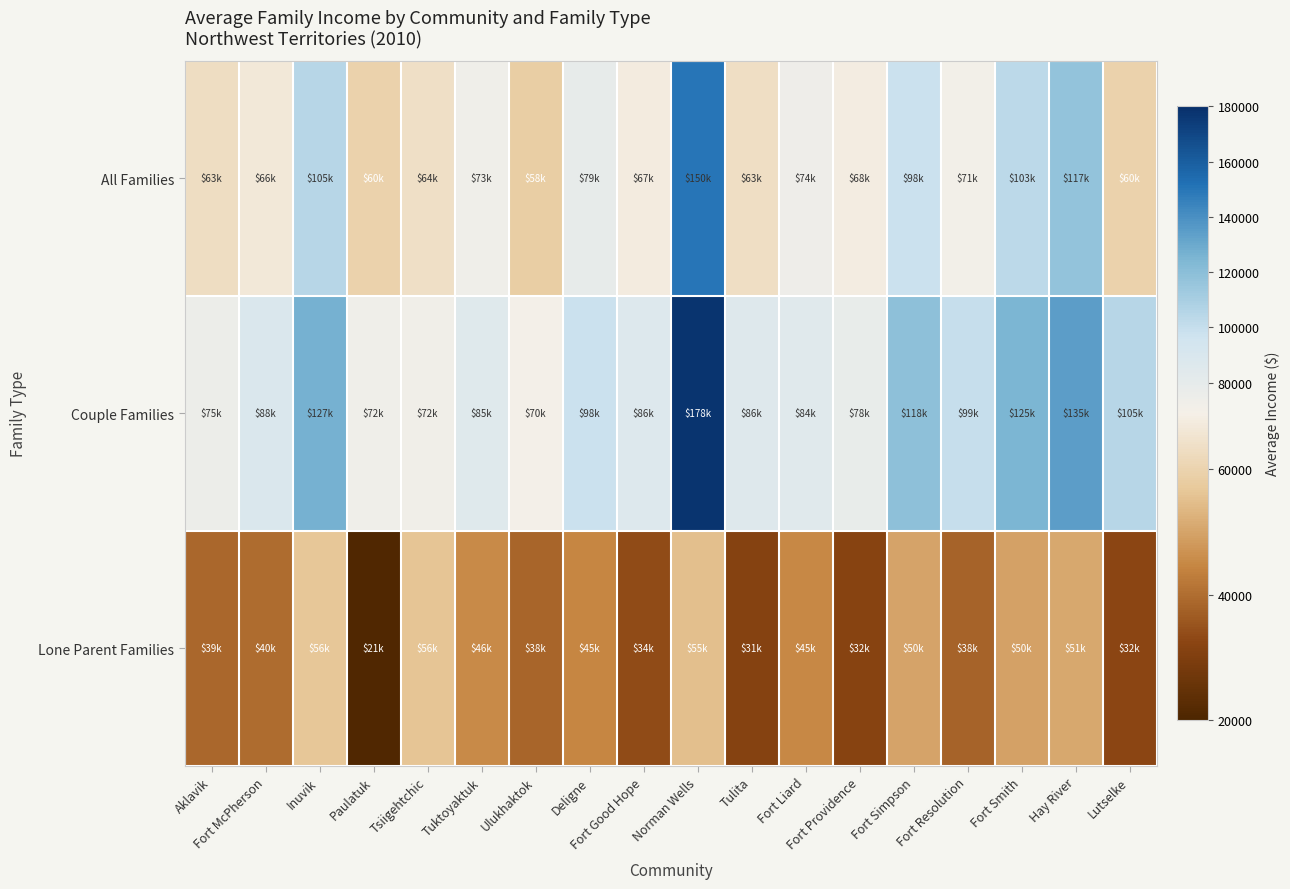

Which series has the largest total across all categories?

Couple Families